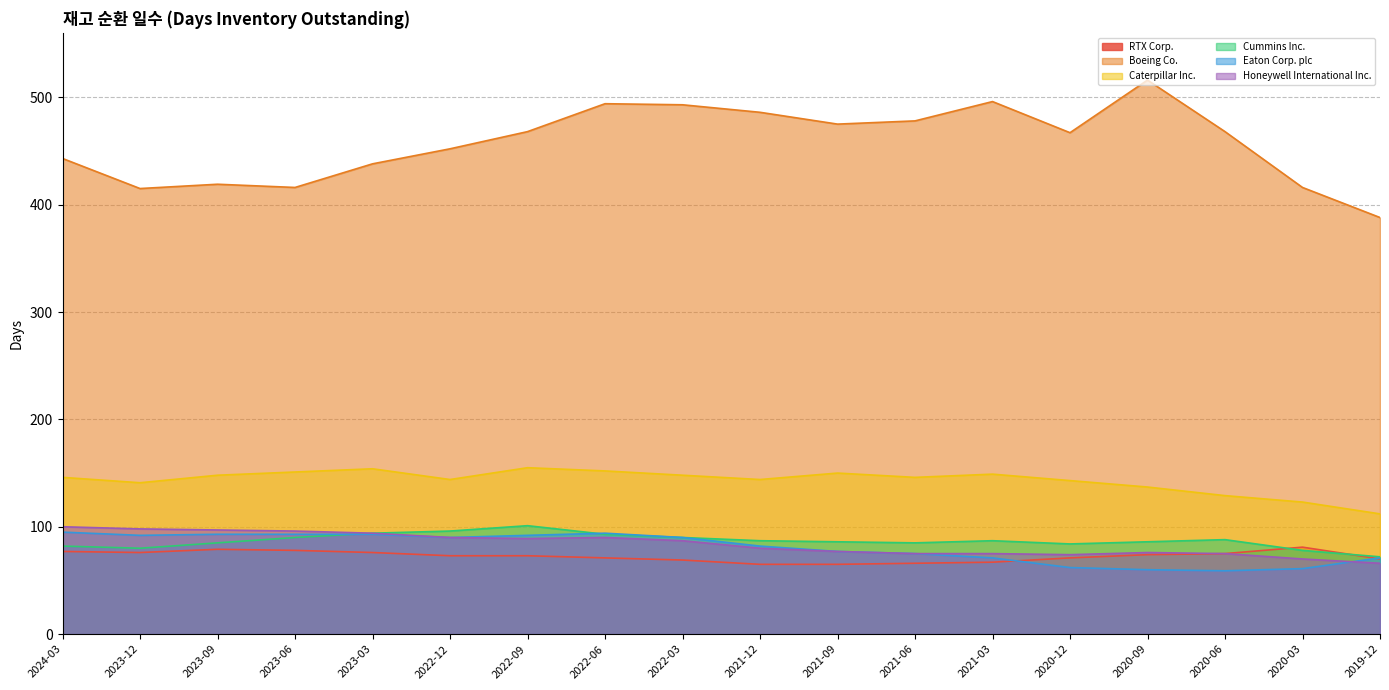

What value does the Boeing Co. series have at 2020-09, to the nearest 50?

500